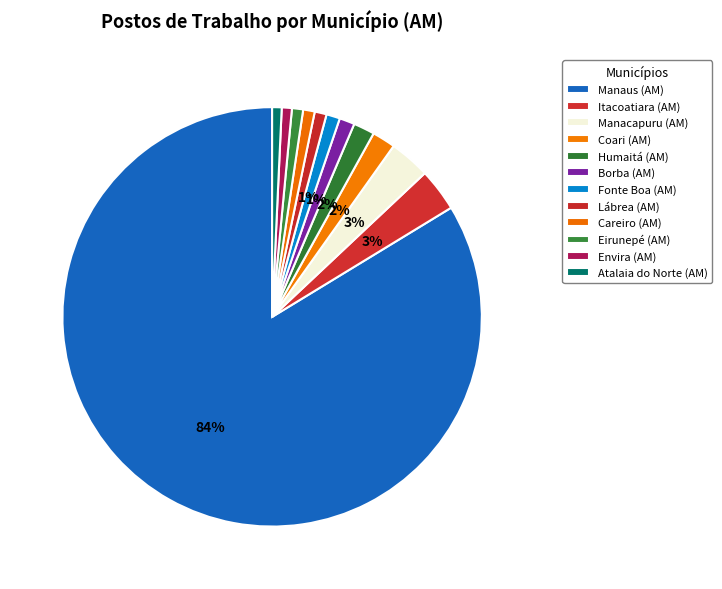

How many slices are in this pie chart?

12